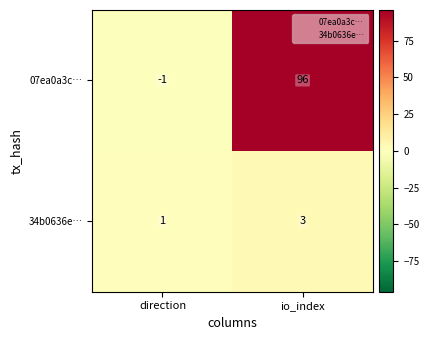

Rank the series at io_index from highest to lowest value.

07ea0a3c…, 34b0636e…